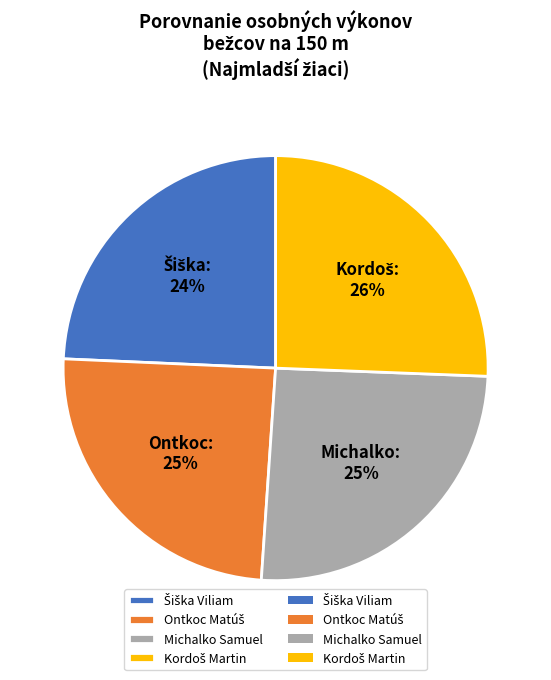

Is there a majority slice in this chart?

No